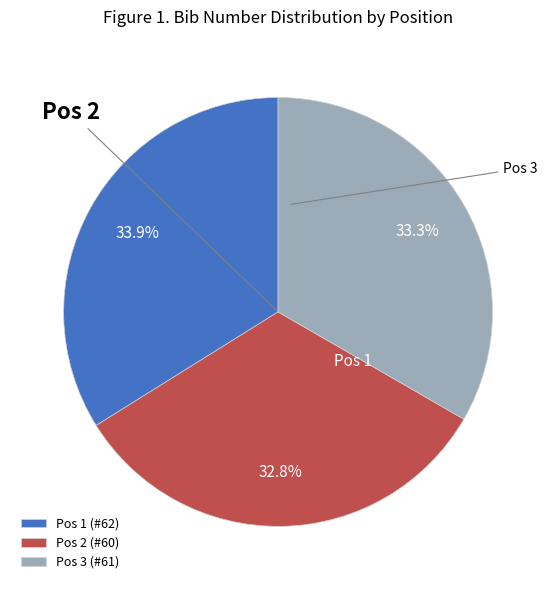

Rank the categories by value from highest to lowest.

1, 3, 2